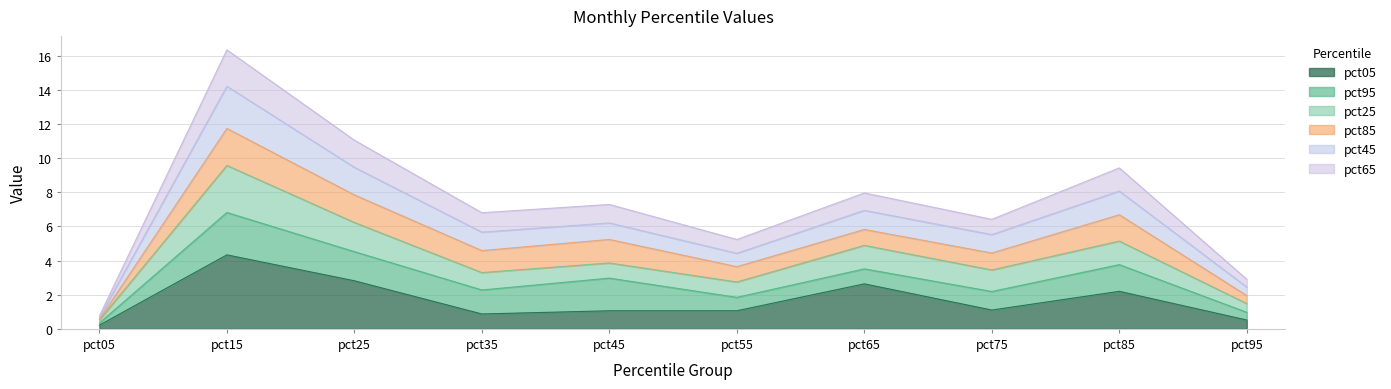

What is the approximate value of pct05 at pct55?

1.1